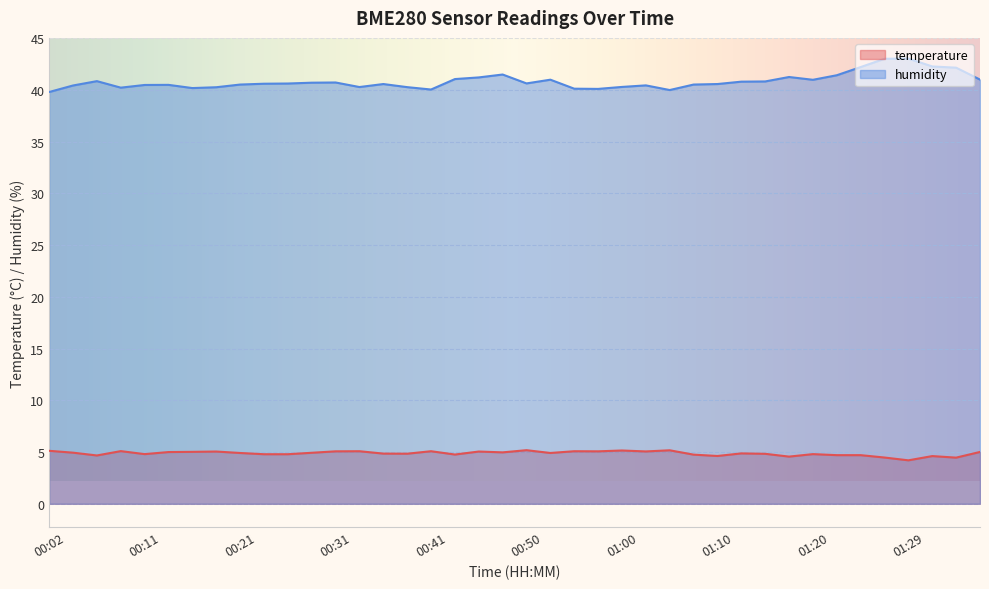

At how many categories does at least one series exceed 24?

40